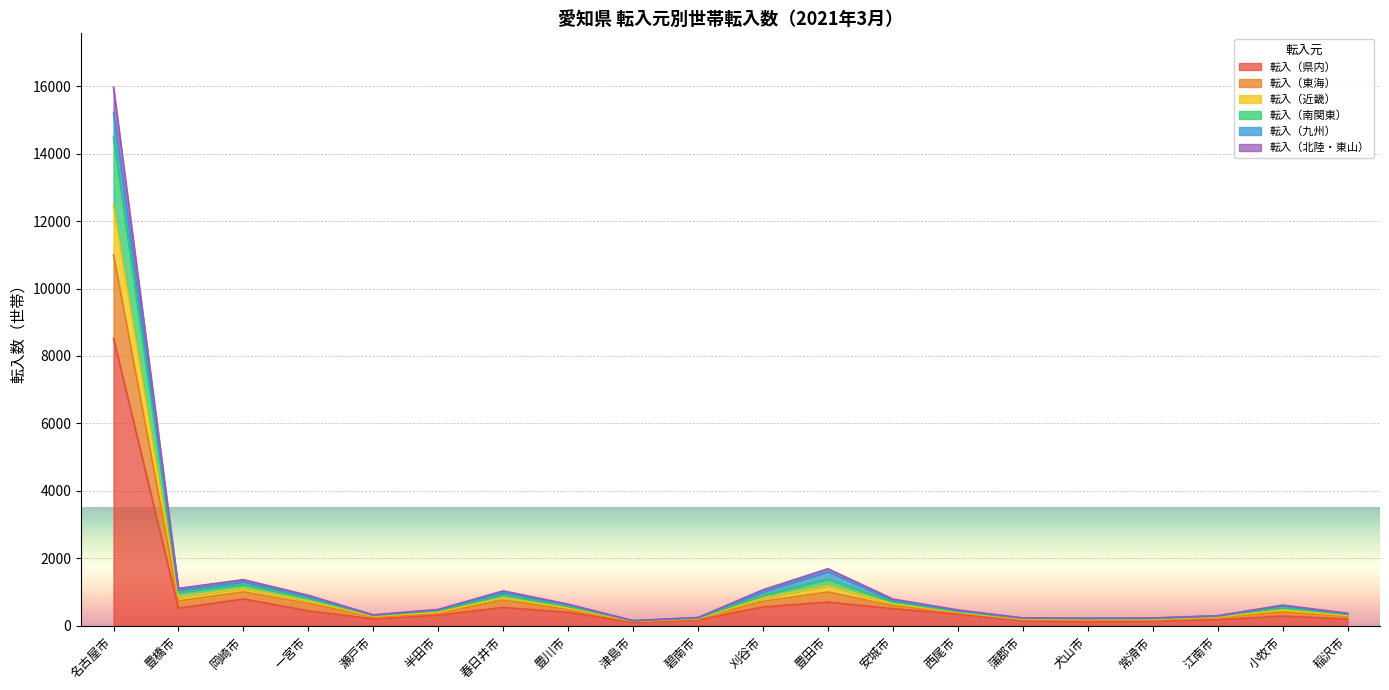

How many data points does each series have?

20